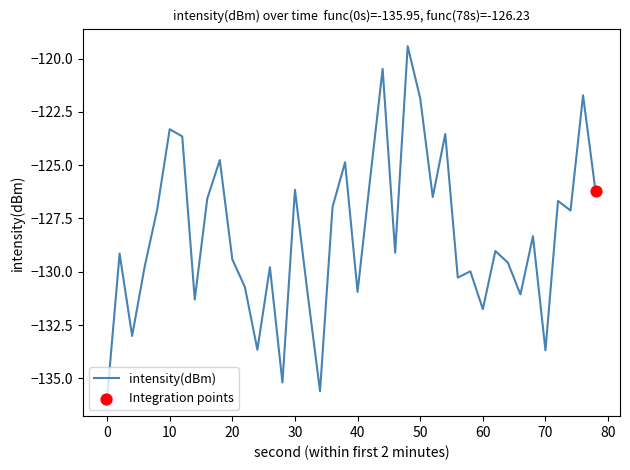

What is the greatest value displayed?

-119.4